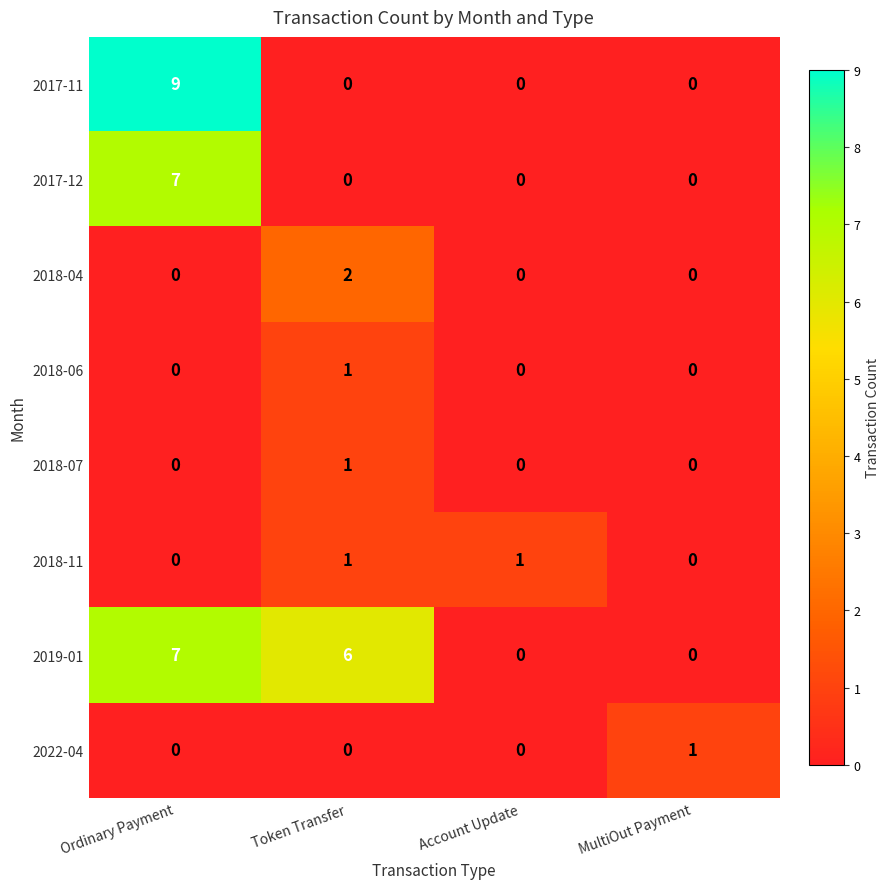

True or false: 2019-01 has a value of 2 at Token Transfer.

False